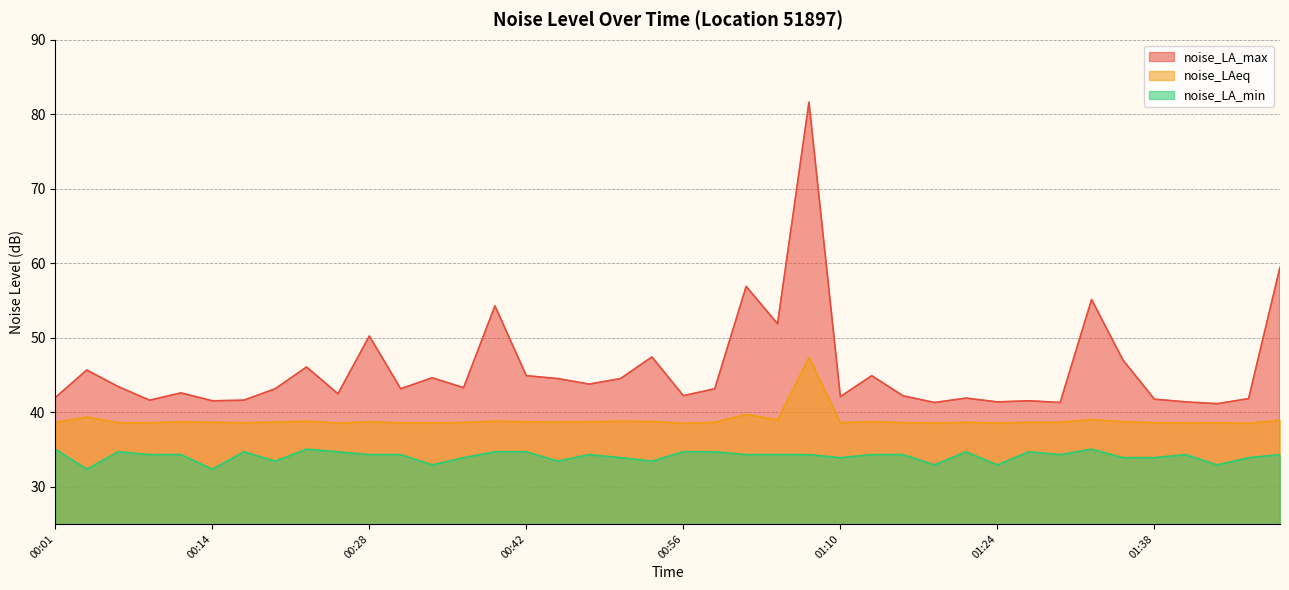

The noise_LA_min series shows 32.4 at 00:03. True or false?

True